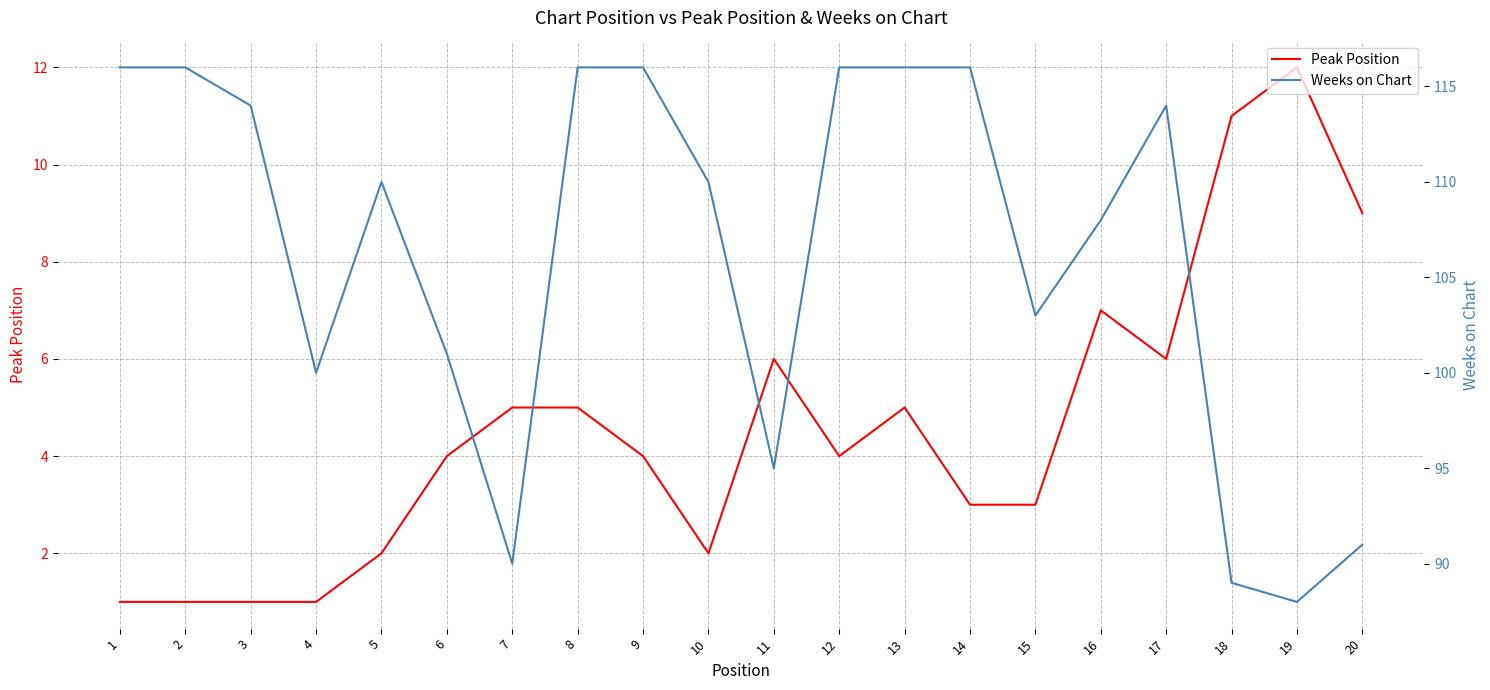

Reading right to left, extract all data points from this chart.

Peak Position: 20=9	19=12	18=11	17=6	16=7	15=3	14=3	13=5	12=4	11=6	10=2	9=4	8=5	7=5	6=4	5=2	4=1	3=1	2=1	1=1
Weeks on Chart: 20=91	19=88	18=89	17=114	16=108	15=103	14=116	13=116	12=116	11=95	10=110	9=116	8=116	7=90	6=101	5=110	4=100	3=114	2=116	1=116